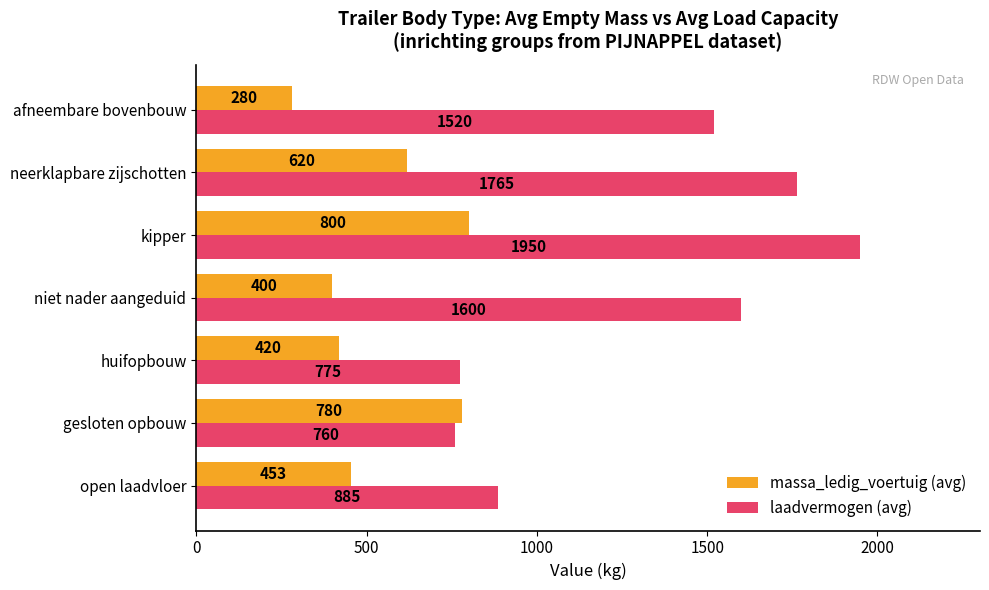

What is the difference between the maximum and minimum values in the massa_ledig_voertuig (avg) series?

520